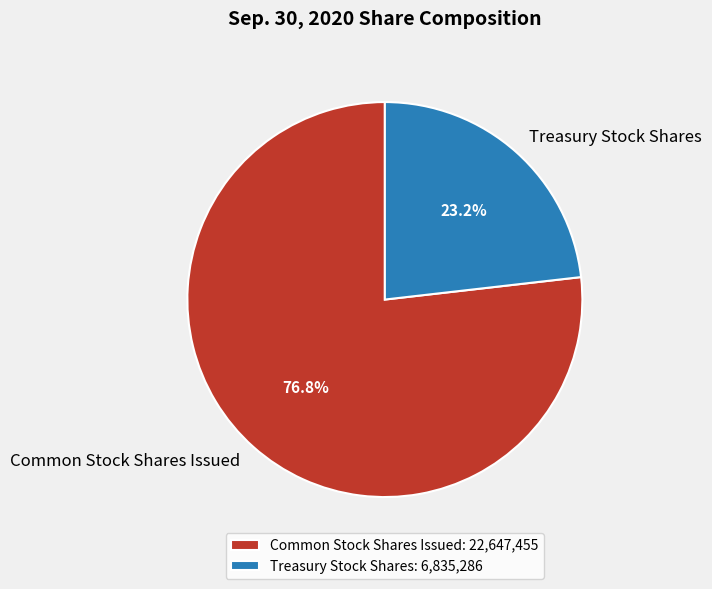

Which has a higher value, Common Stock Shares Issued or Treasury Stock Shares?

Common Stock Shares Issued